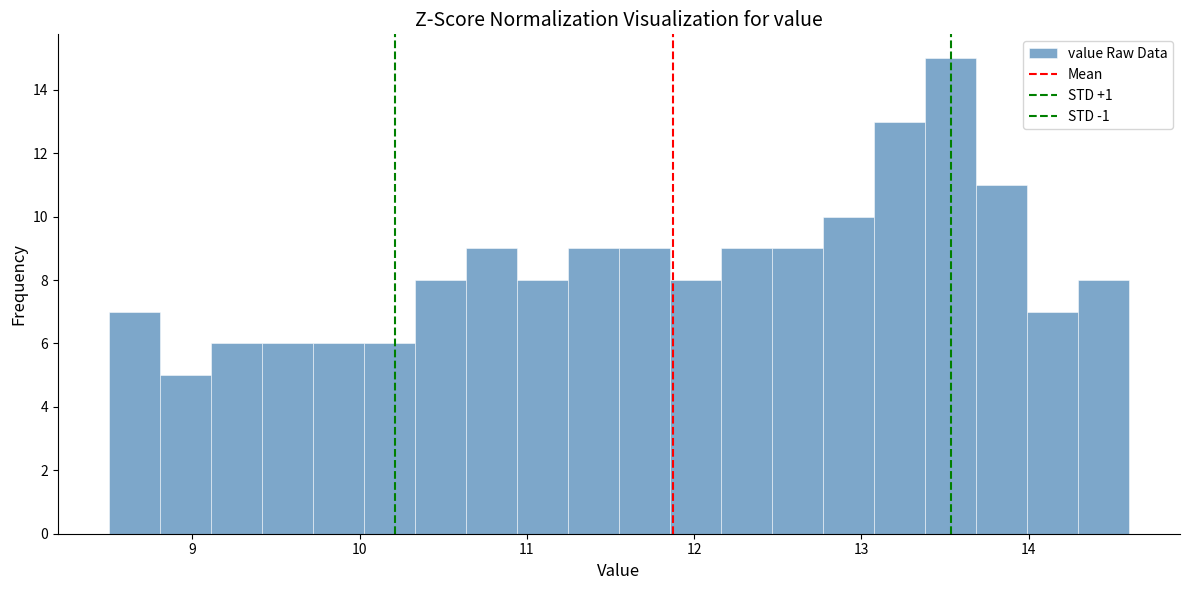

Read against the x-axis, roughly where is the centre of the tallest bar?

13.5